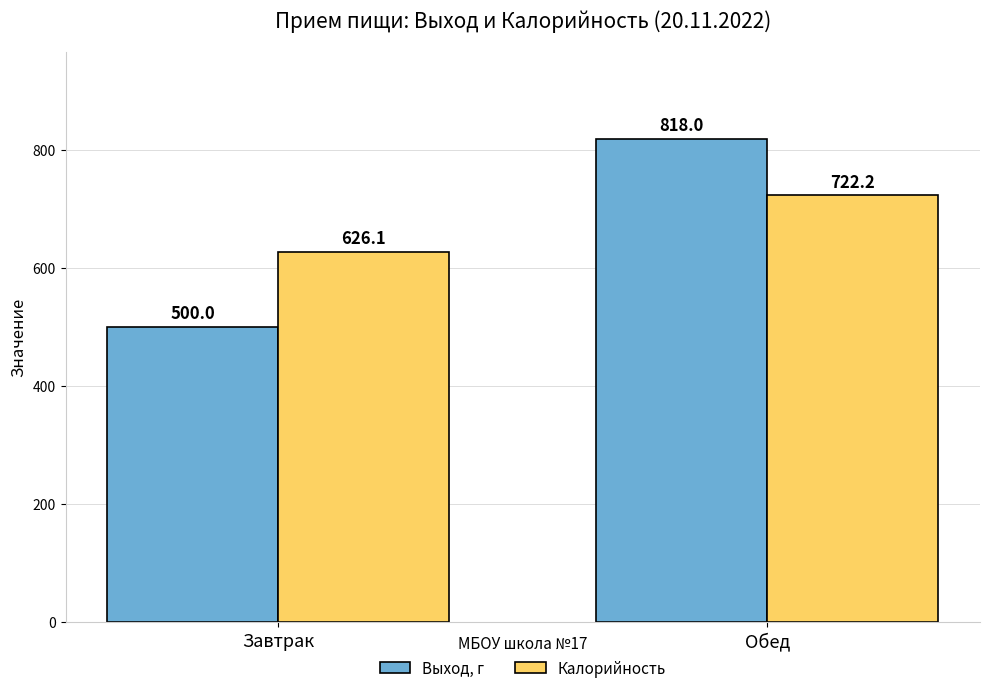

What is the sum of the Калорийность values at Обед and Завтрак?

1348.3